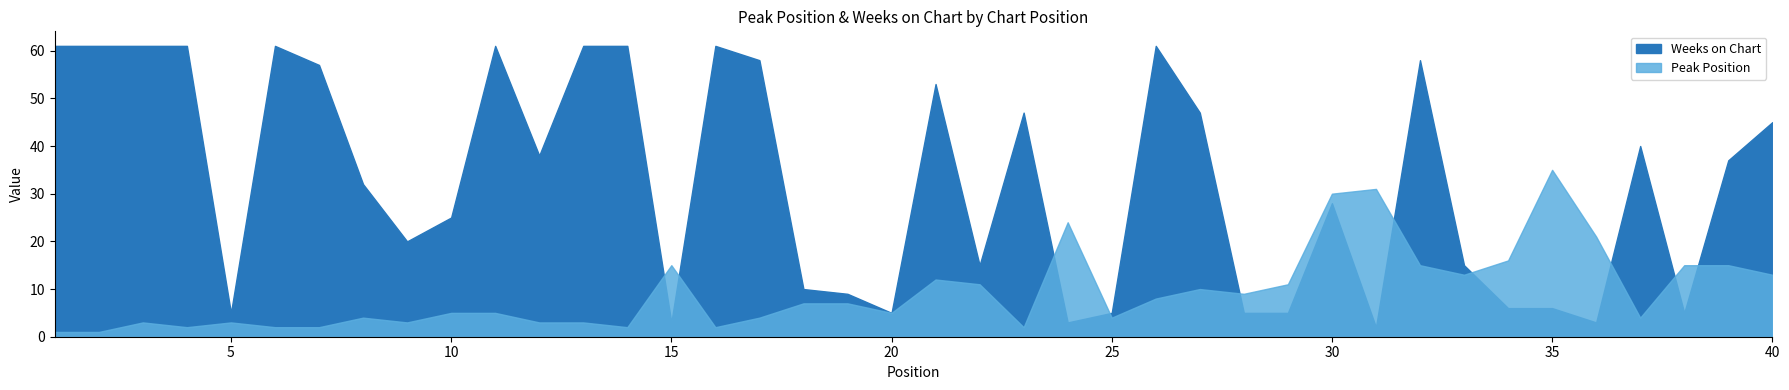

Does the chart display data point markers on the line(s)?

No